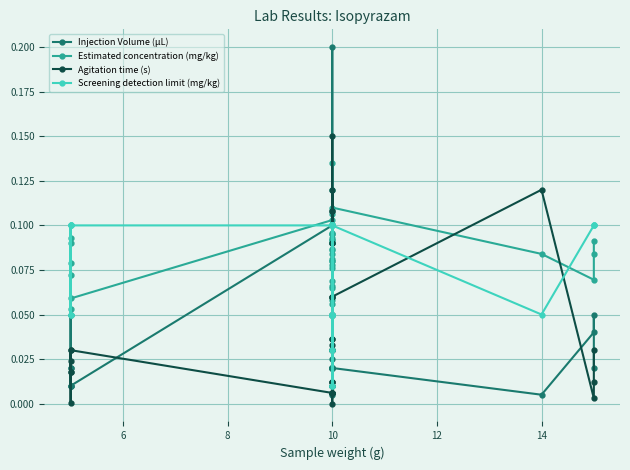

Which series has the widest spread of values?

Injection Volume (µL)